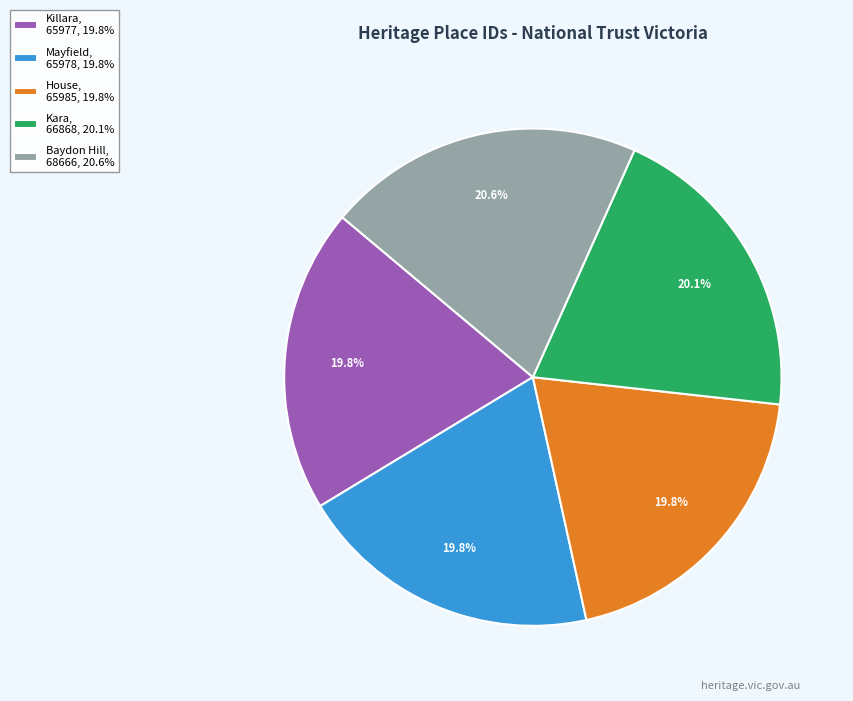

Which has a higher value, Baydon Hill or Killara?

Baydon Hill